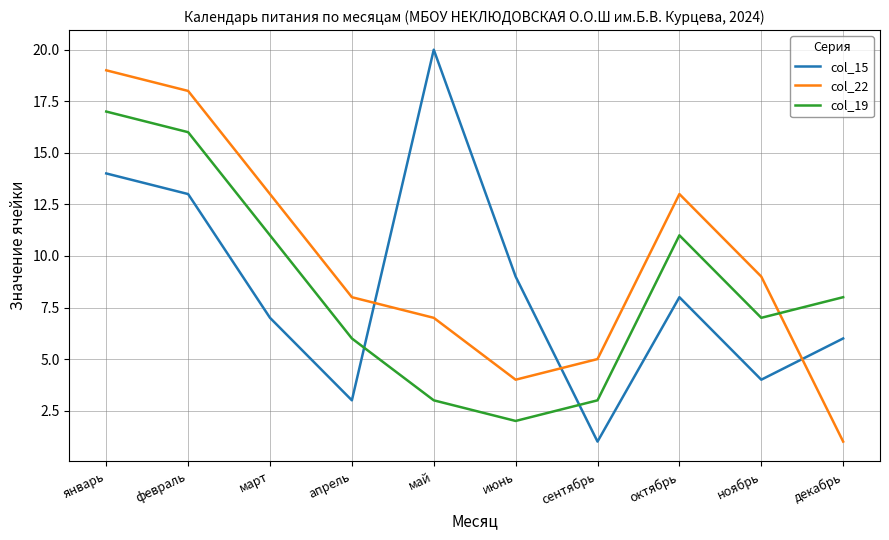

True or false: col_19 has a value of 3 at декабрь.

False